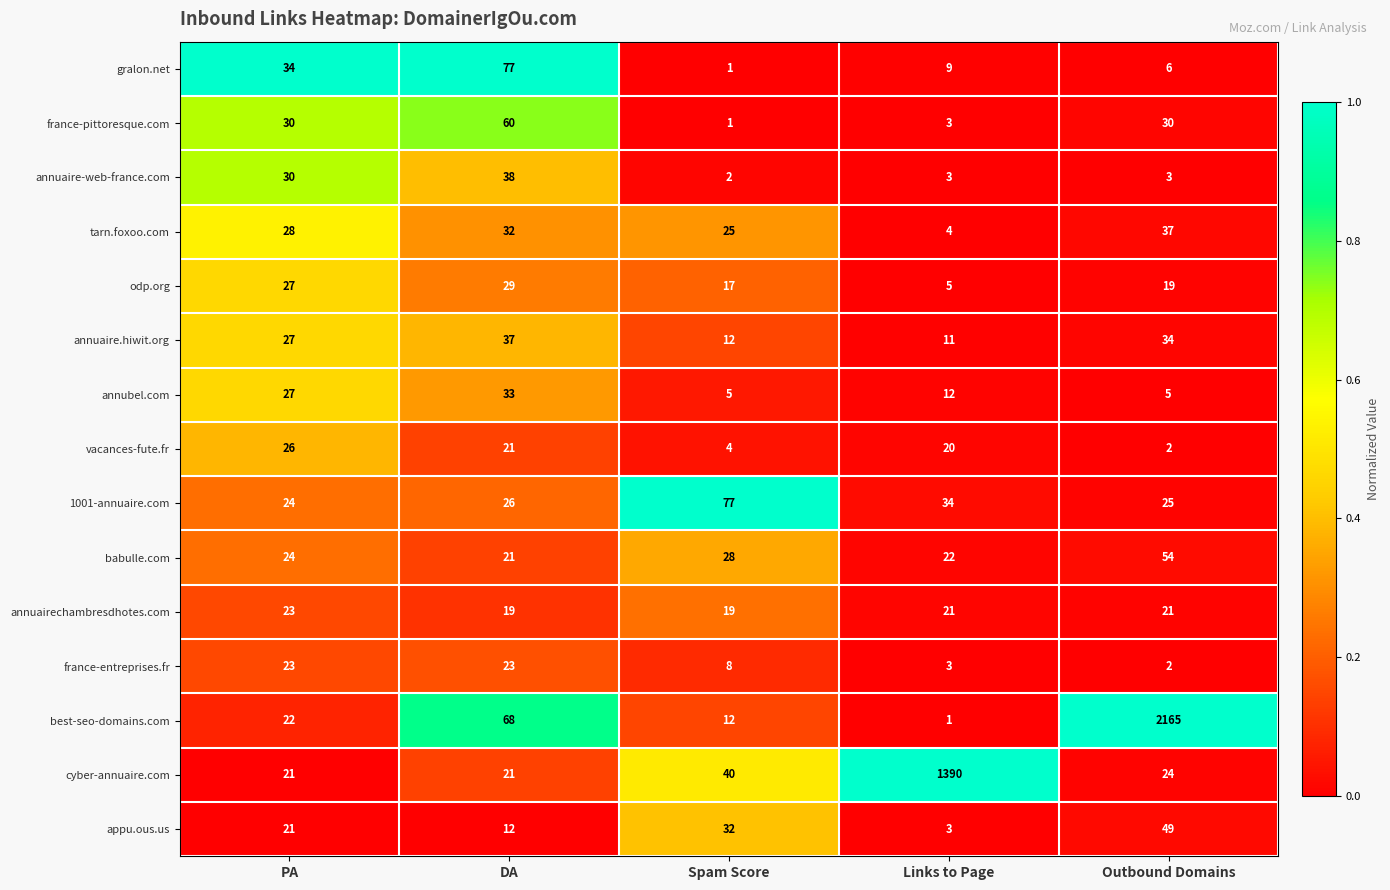

Which category has the highest value in the annubel.com series?

DA